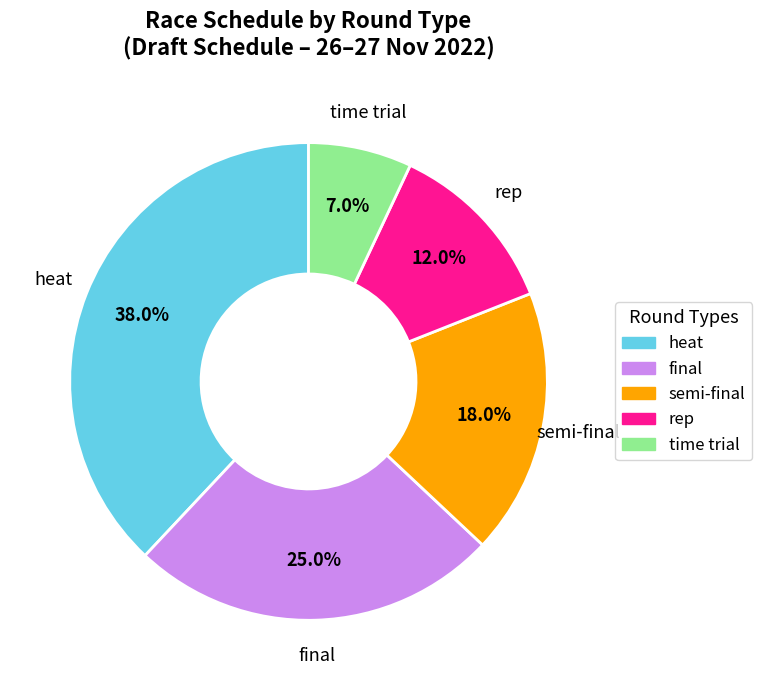

Does any single category account for the majority?

No